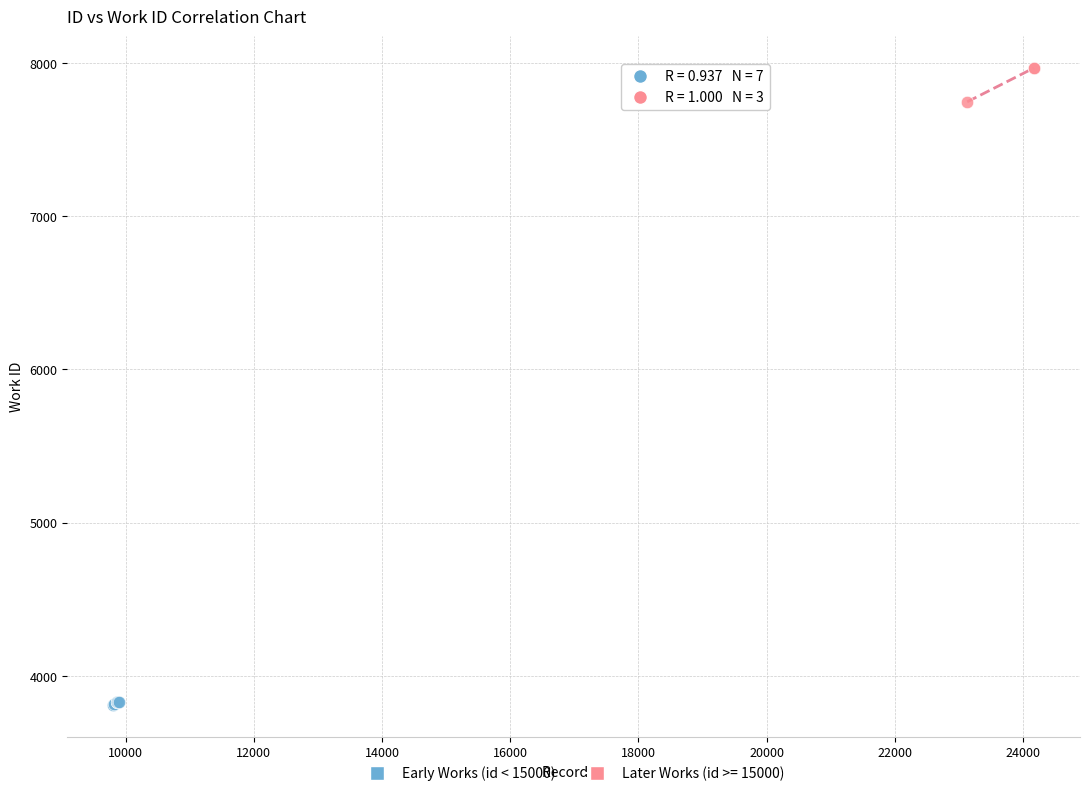

Which series has the widest spread of Y values?

Later Works (id >= 15000)